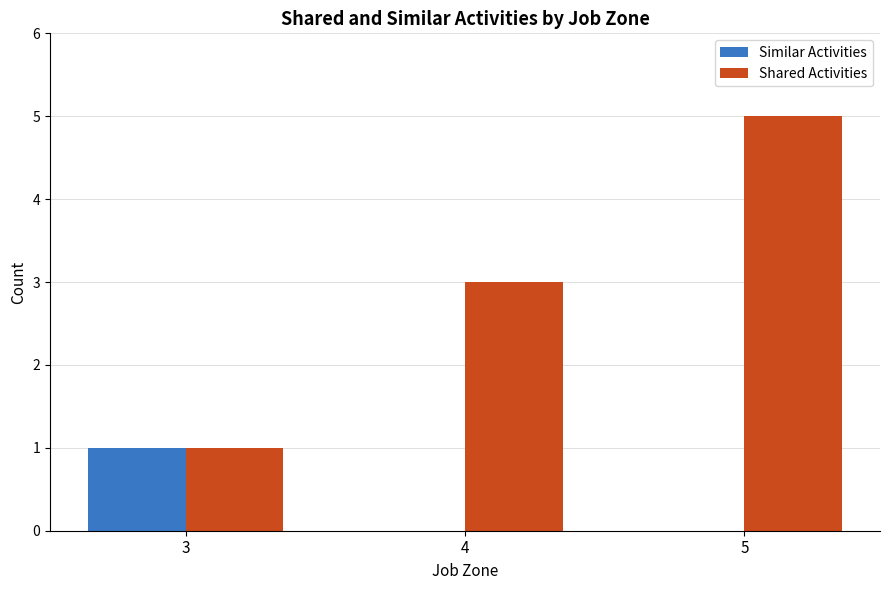

Reading left to right, transcribe all the data shown in this chart.

Similar Activities: 3=1	4=0	5=0
Shared Activities: 3=1	4=3	5=5